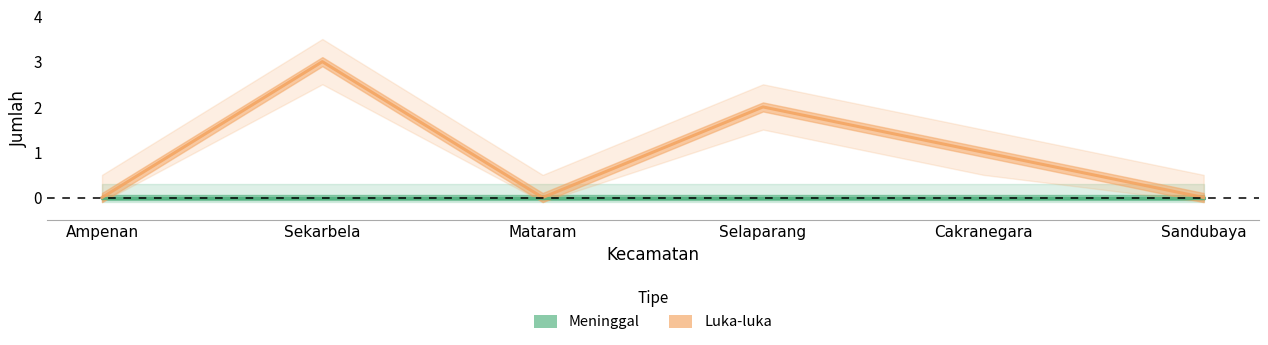

List the labels in order of Meninggal value, smallest first.

Ampenan, Sekarbela, Mataram, Selaparang, Cakranegara, Sandubaya